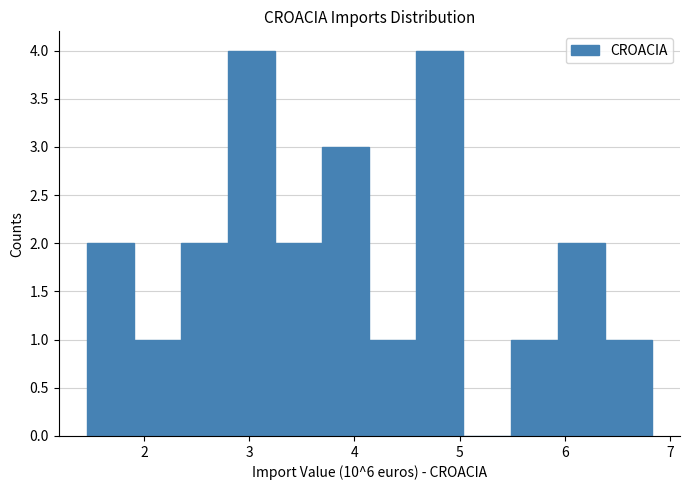

How tall is the bar that spans 5.5 to 5.9 on the x-axis? Neither the bar edges nor the heights are printed on the chart, so give them approximately, as read against the axes.

1